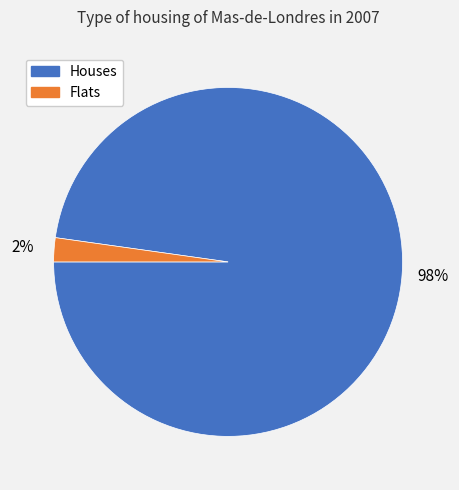

Is there a majority slice in this chart?

Yes